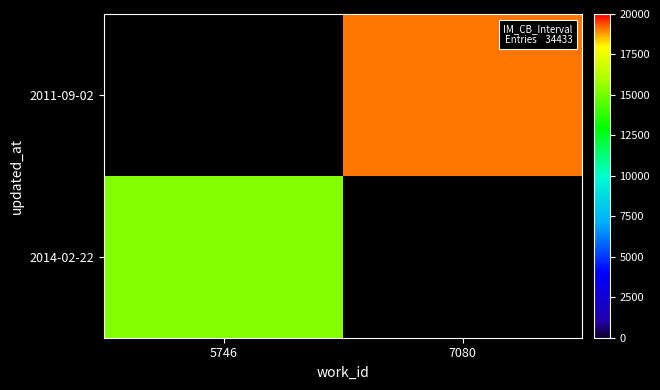

Which has a higher value, 5746 or 7080?

5746